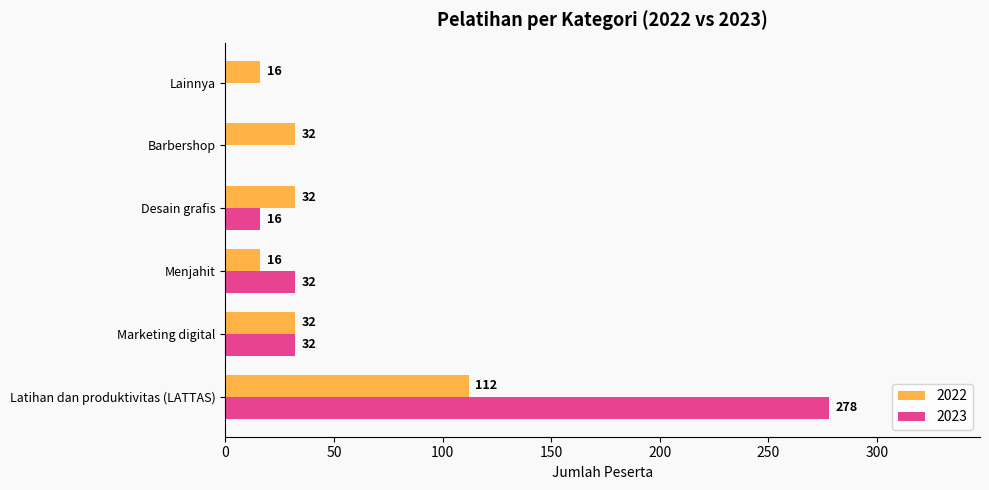

Which series changed the most between Latihan dan produktivitas (LATTAS) and Marketing digital?

2023